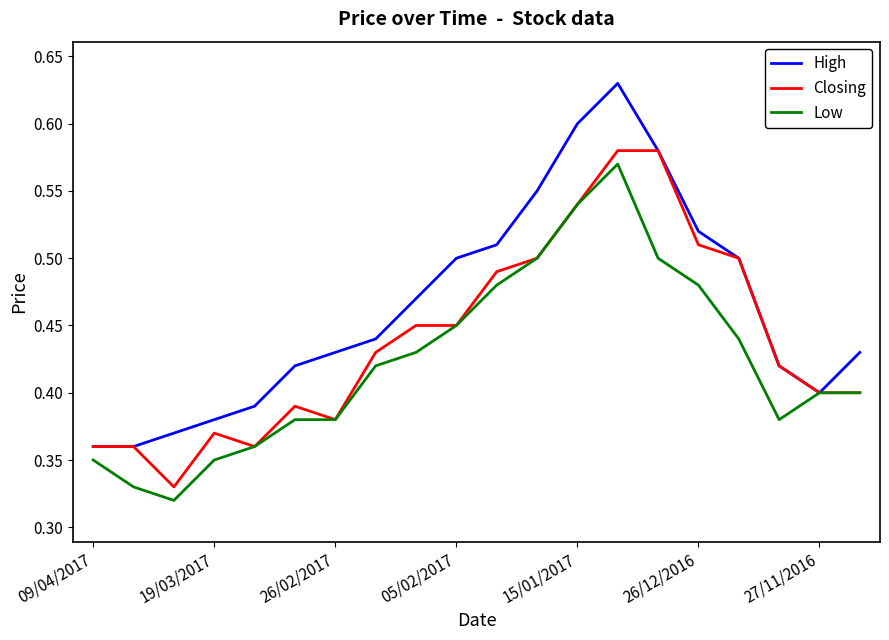

Rank the series by their average value, from lowest to highest.

Low, Closing, High